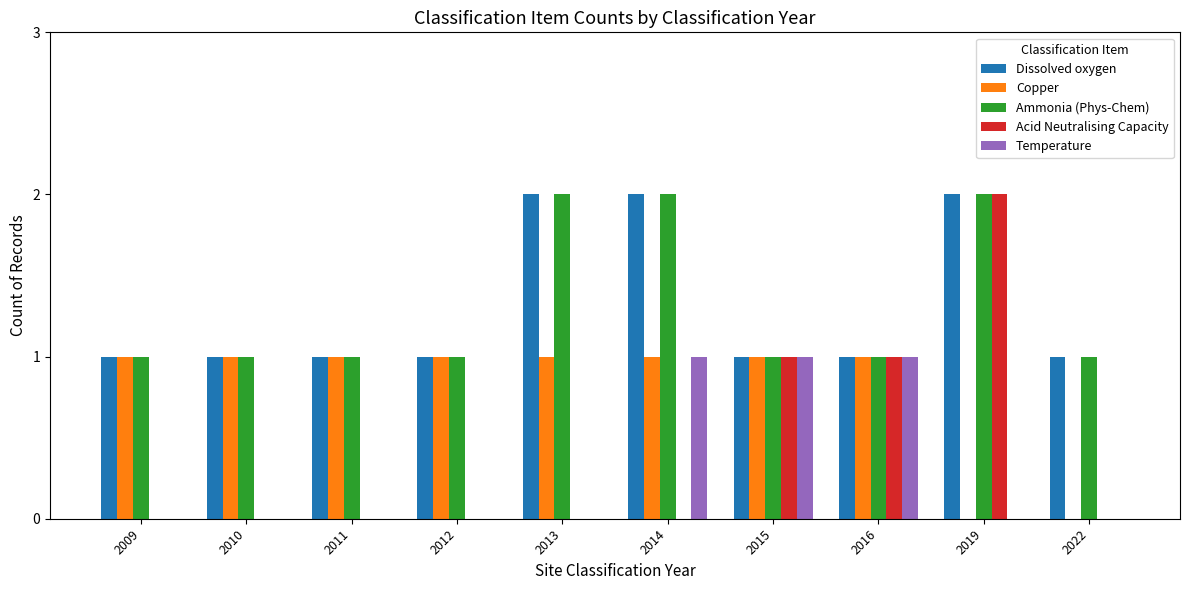

What is the total value across all series at 2019?

6